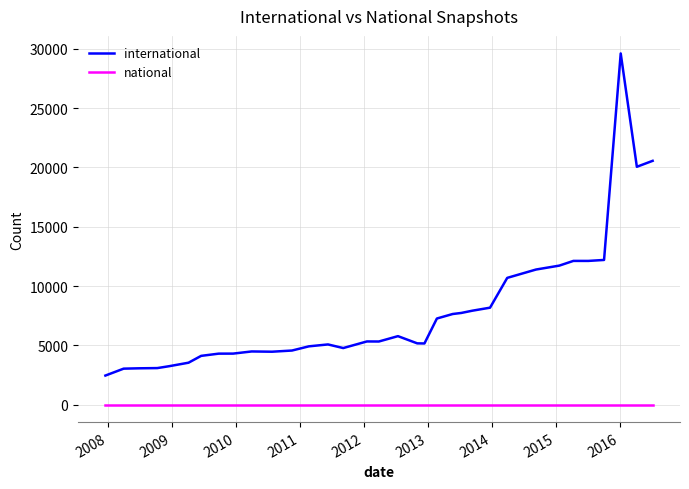

What is the greatest value displayed?

29621